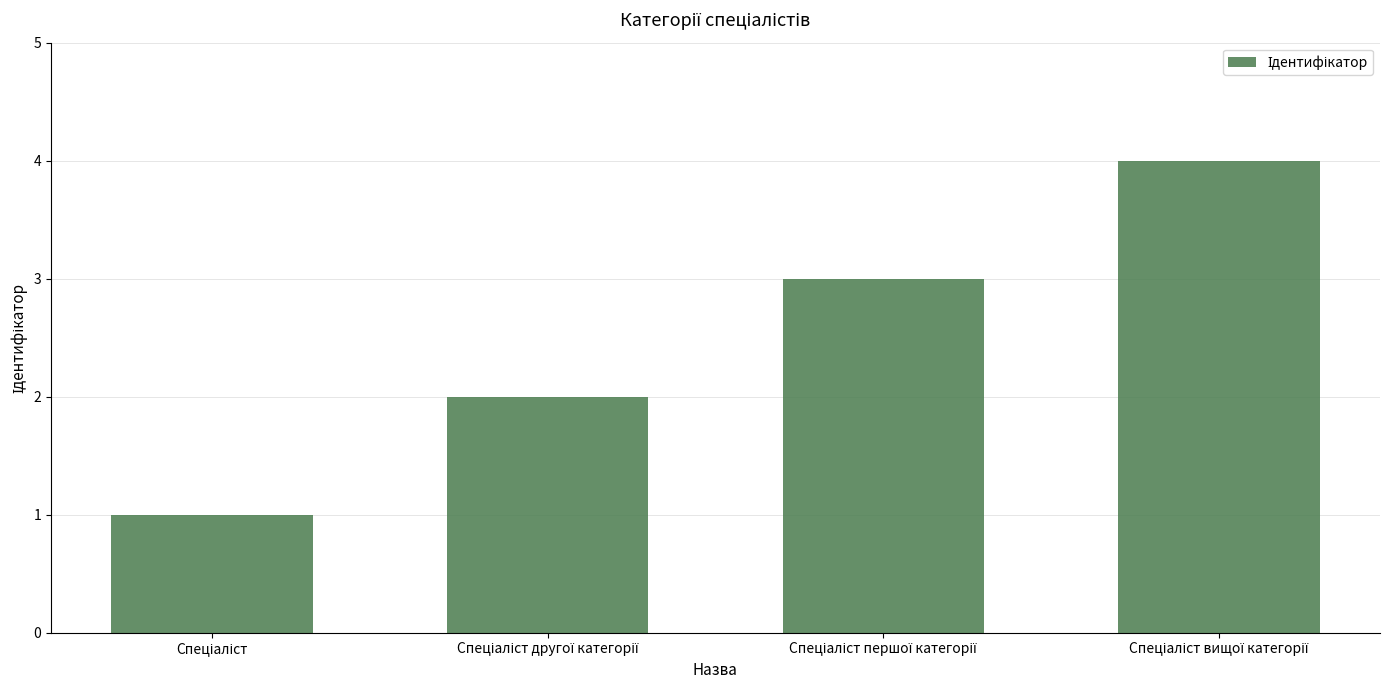

What is the difference between the maximum and minimum values?

3